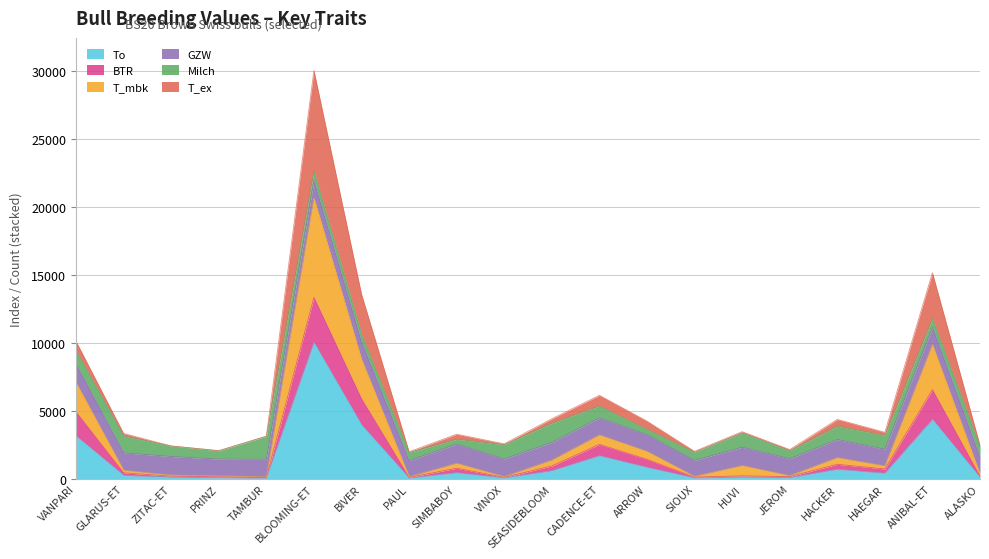

How many values in the To series exceed 407?

9